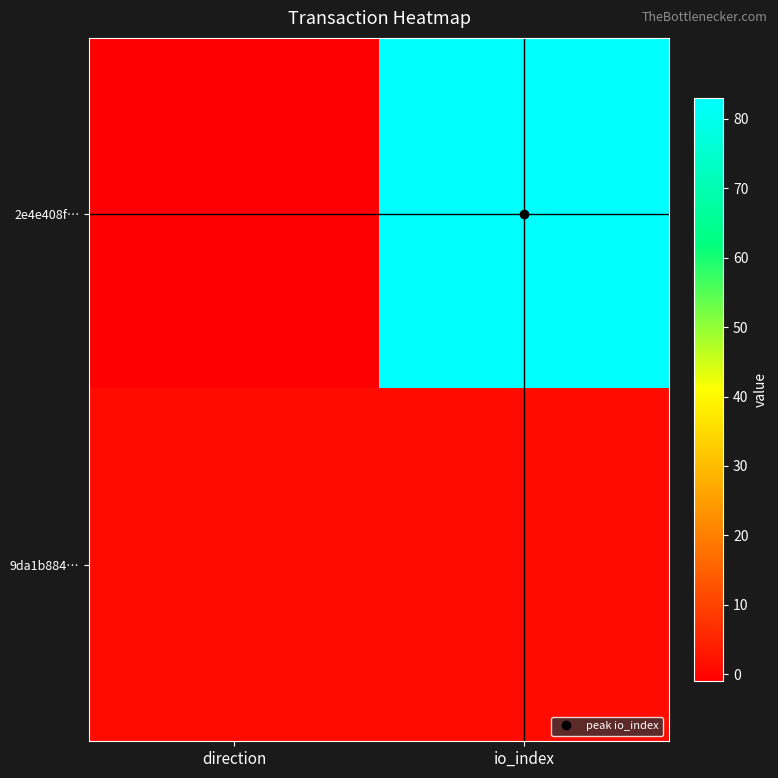

Between direction and io_index, which is larger?

io_index